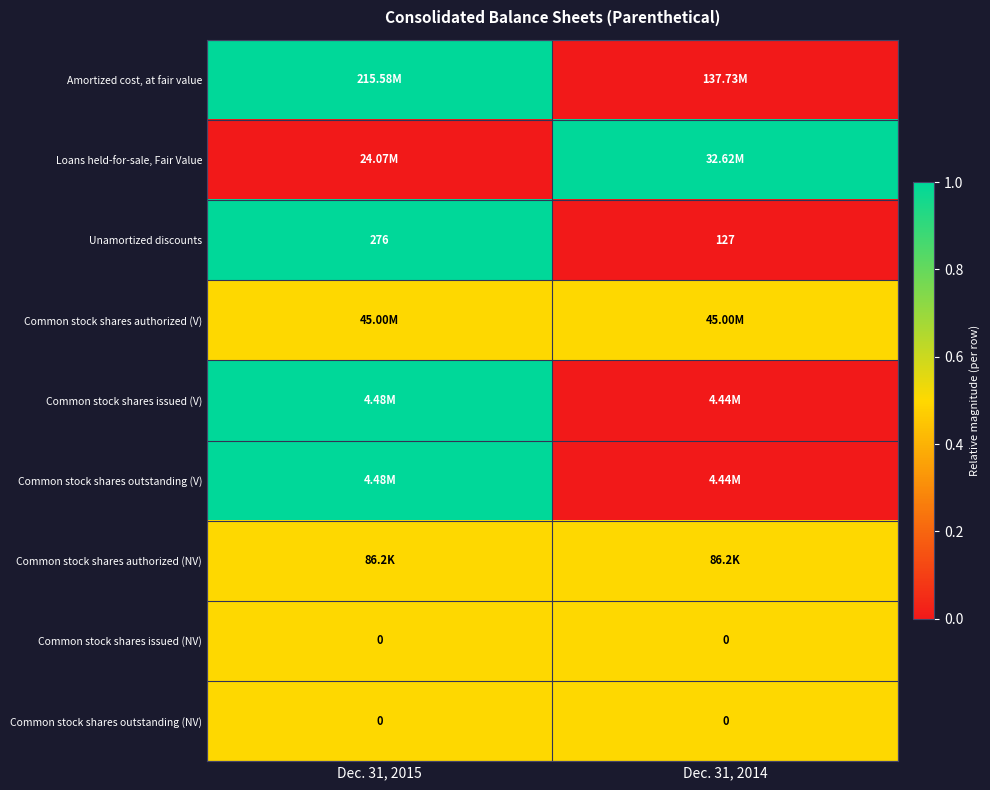

What is the sum of the Unamortized discounts values at Dec. 31, 2014 and Dec. 31, 2015?

403.0